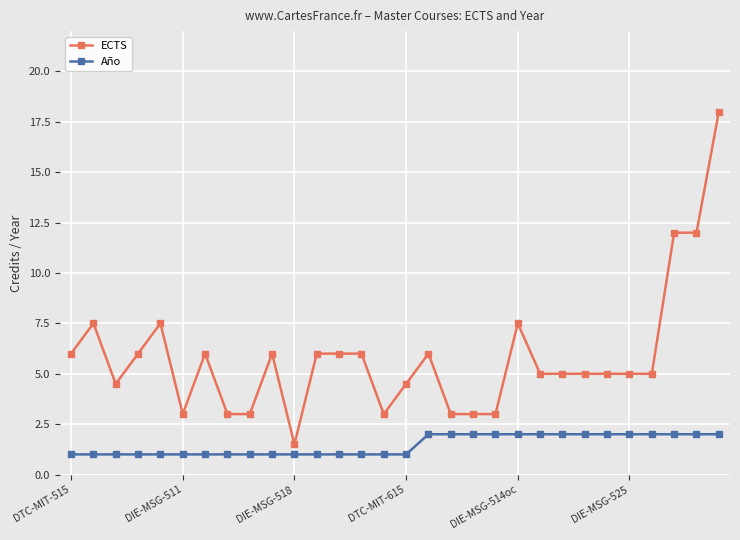

True or false: ECTS and Año intersect in this chart.

False